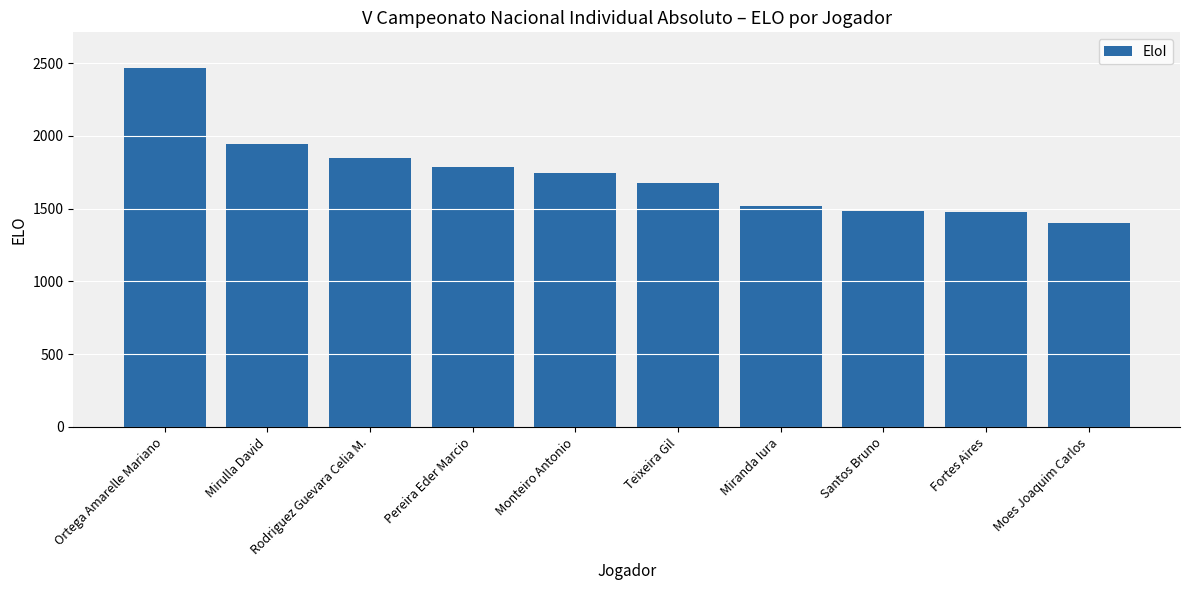

What is the label of the 9th bar from the right?

Mirulla David